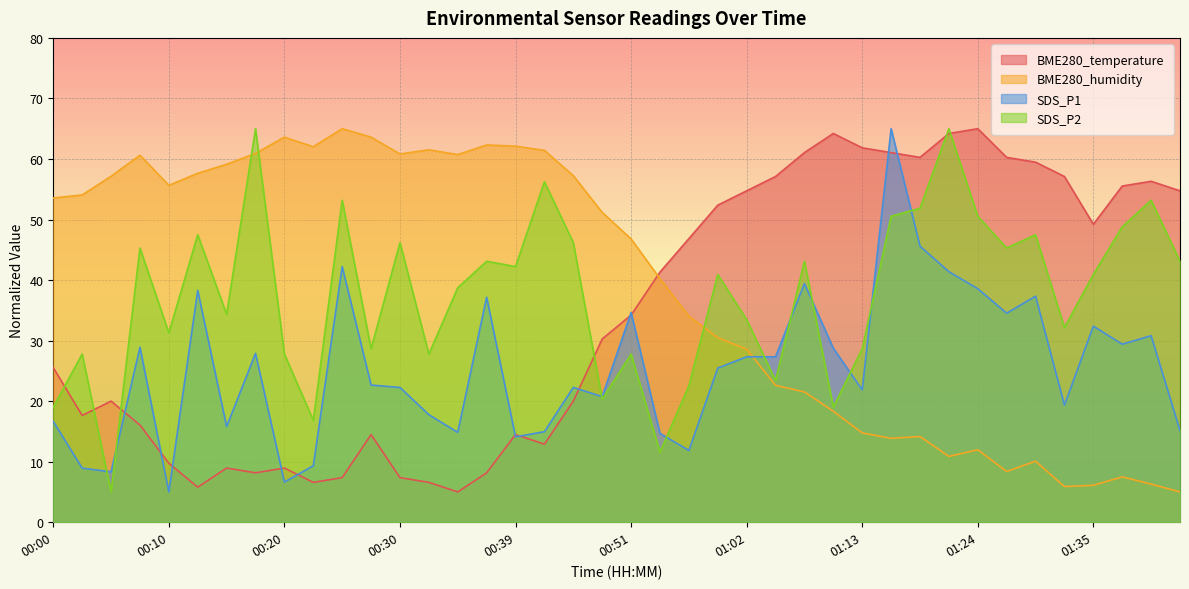

What is the sum of the SDS_P2 values at 00:59 and 00:42?

97.2